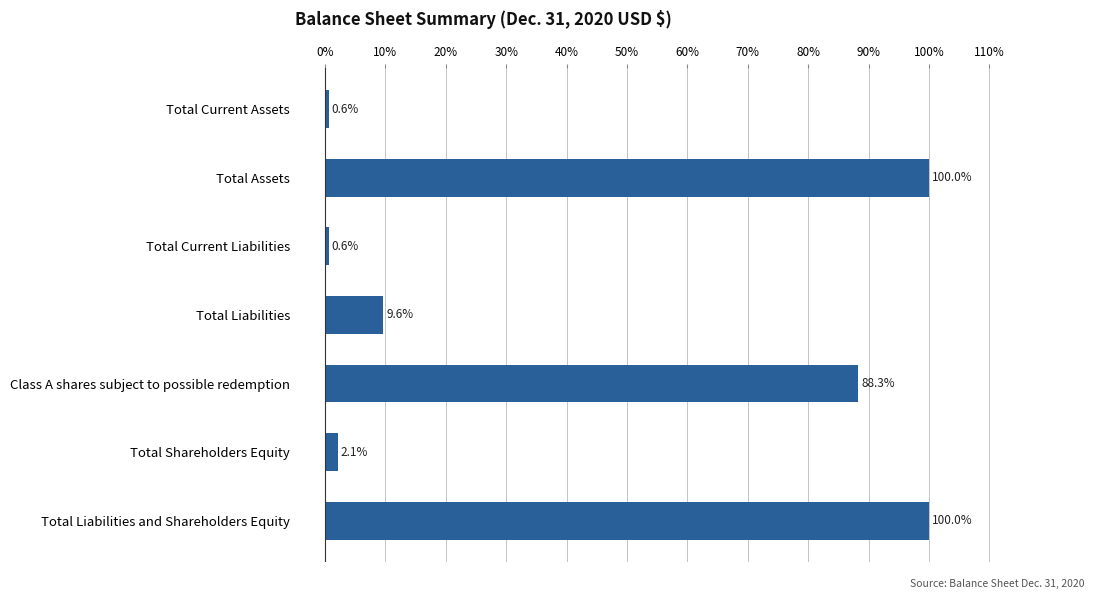

What is the sum of all values?

301.2